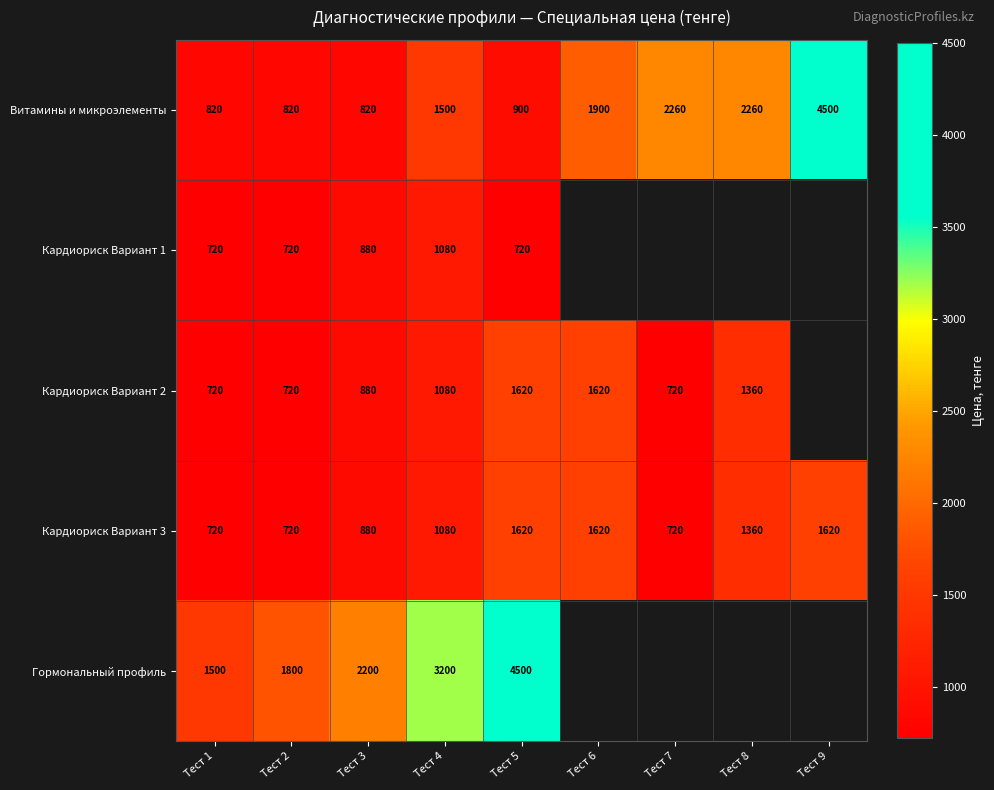

Is the value of Кардиориск Вариант 2 at Тест 3 greater than the value of Витамины и микроэлементы at Тест 9?

No